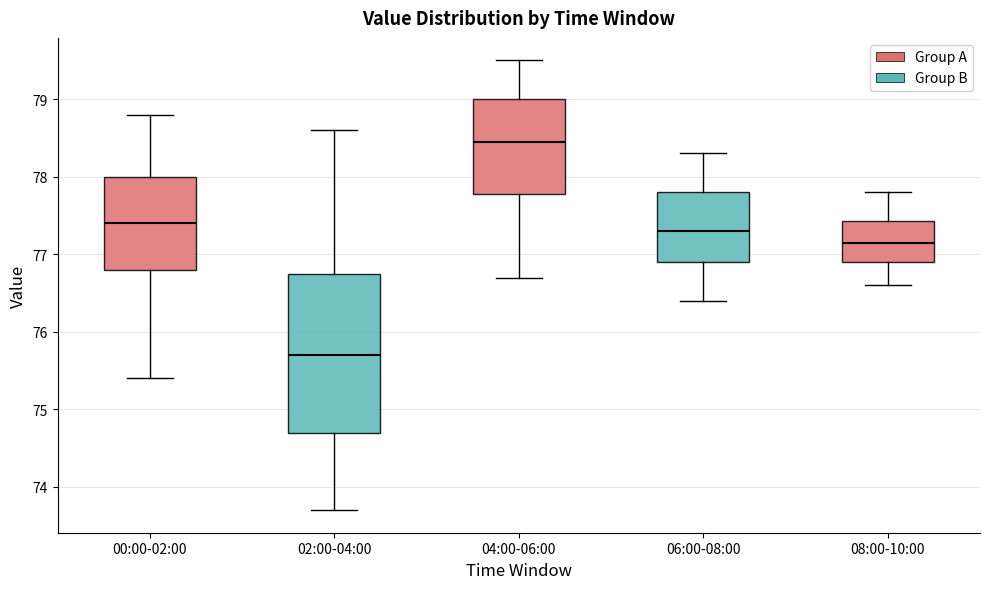

Which box has the lowest median line?

02:00-04:00